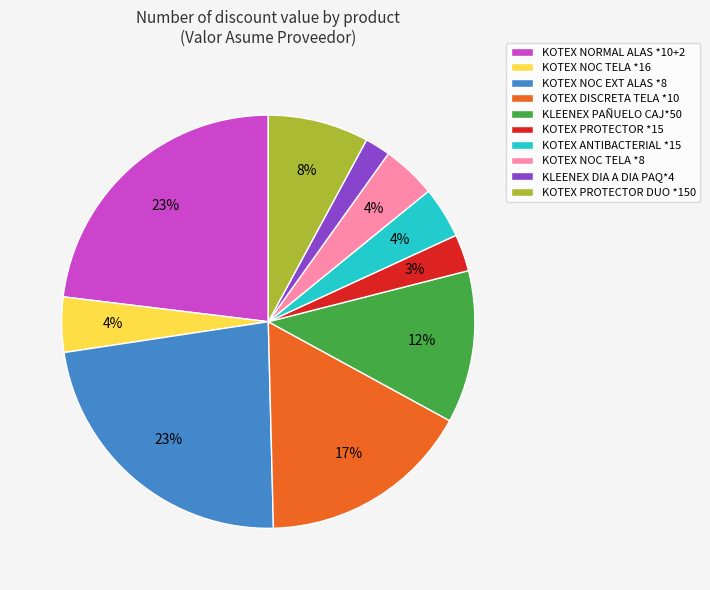

Does any single category account for the majority?

No